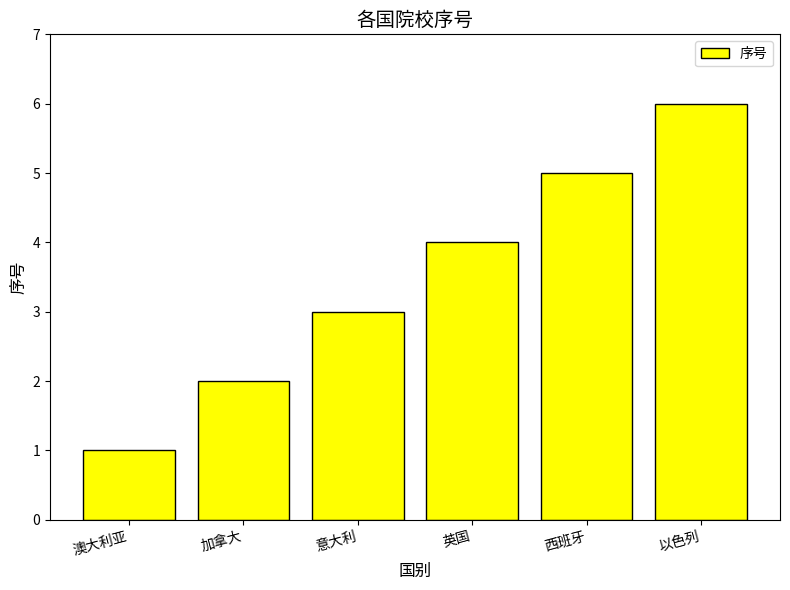

Reading left to right, transcribe all the data shown in this chart.

澳大利亚=1	加拿大=2	意大利=3	英国=4	西班牙=5	以色列=6